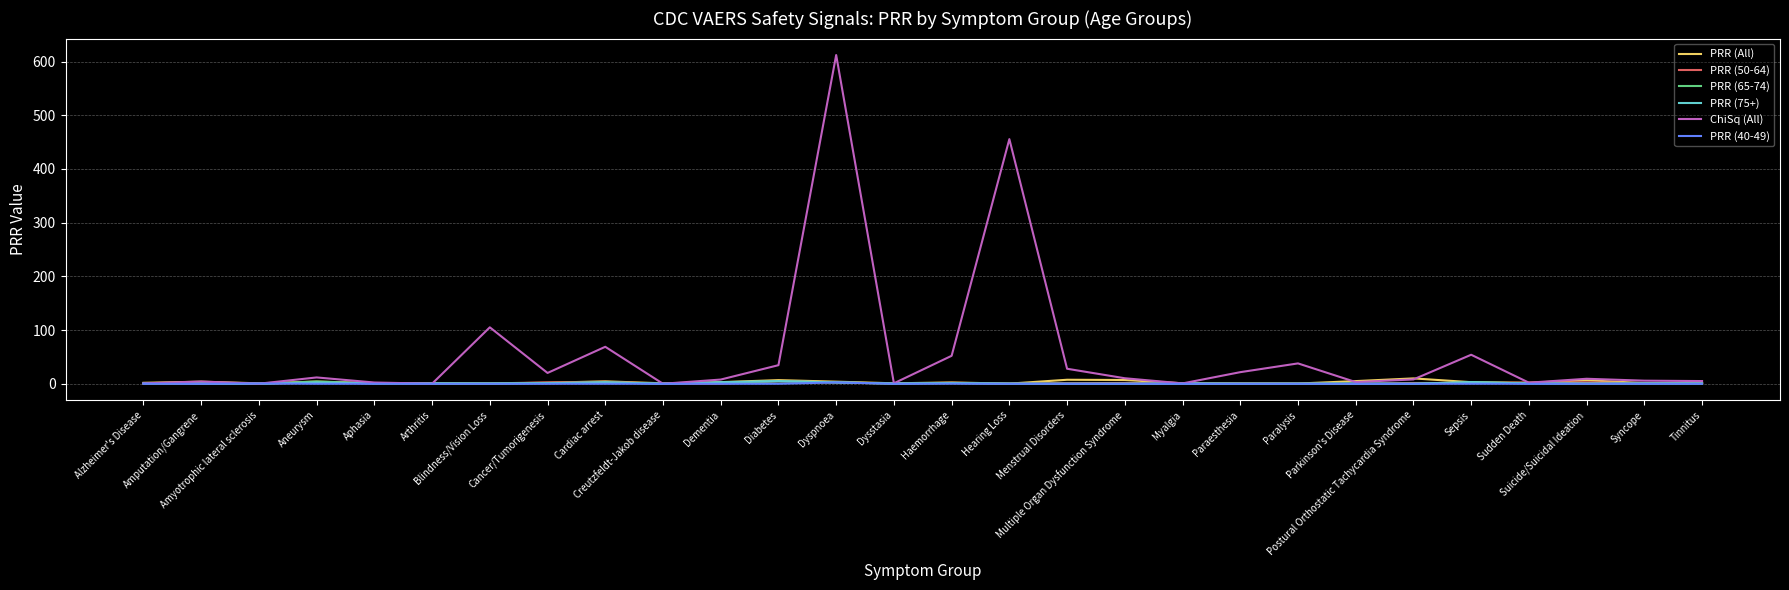

Which series has the largest range (max minus min)?

ChiSq (All)